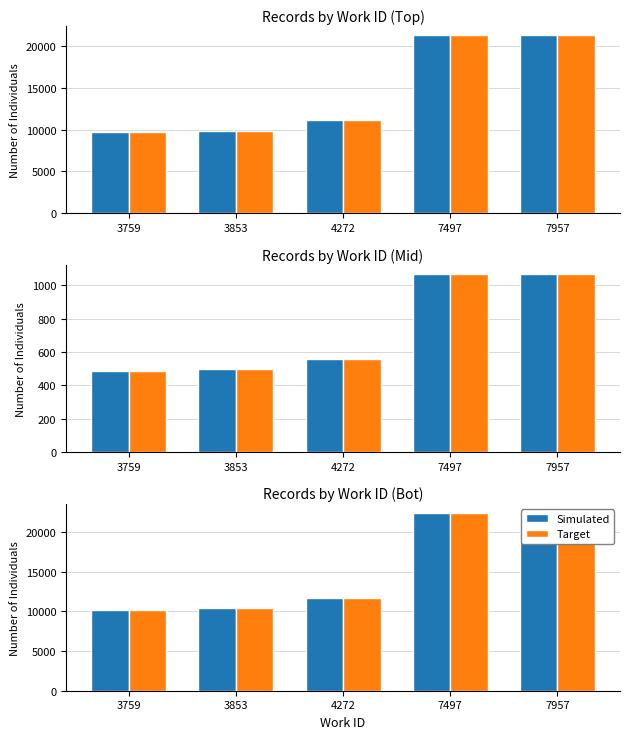

Reading right to left, extract all data points from this chart.

Simulated: 22407.0	22400.7	11722.2	10394.0	10178.7
Target: 22407.0	22400.7	11722.2	10394.0	10178.7